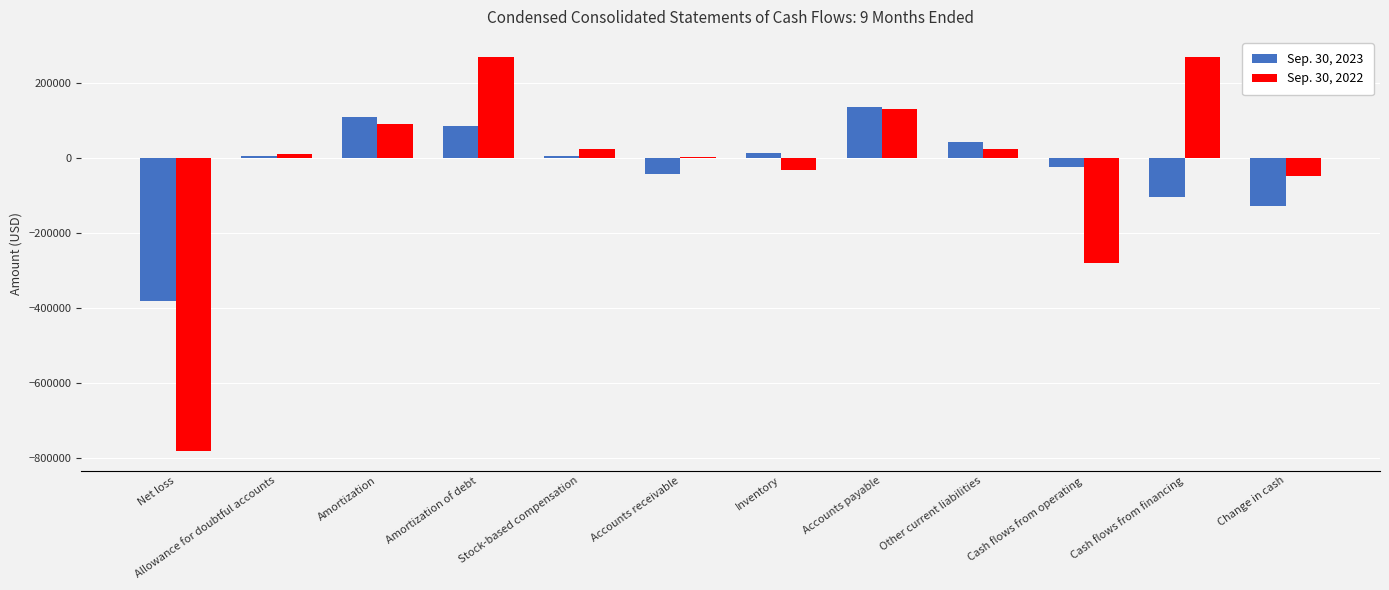

How many data points does each series have?

12